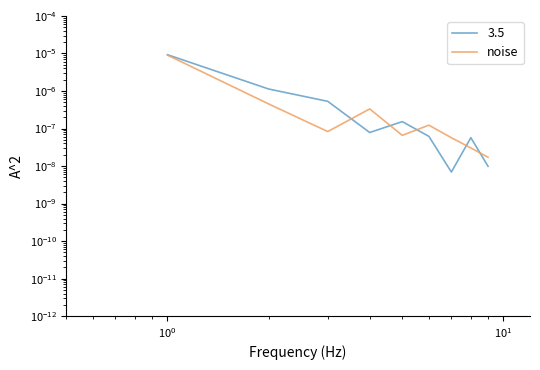

Does the chart have visible grid lines?

No